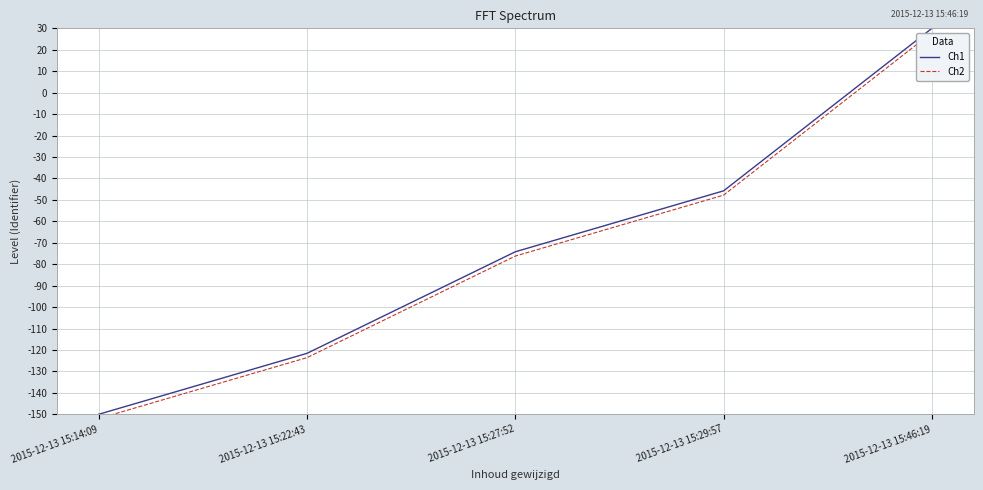

How many categories are shown in the chart?

5